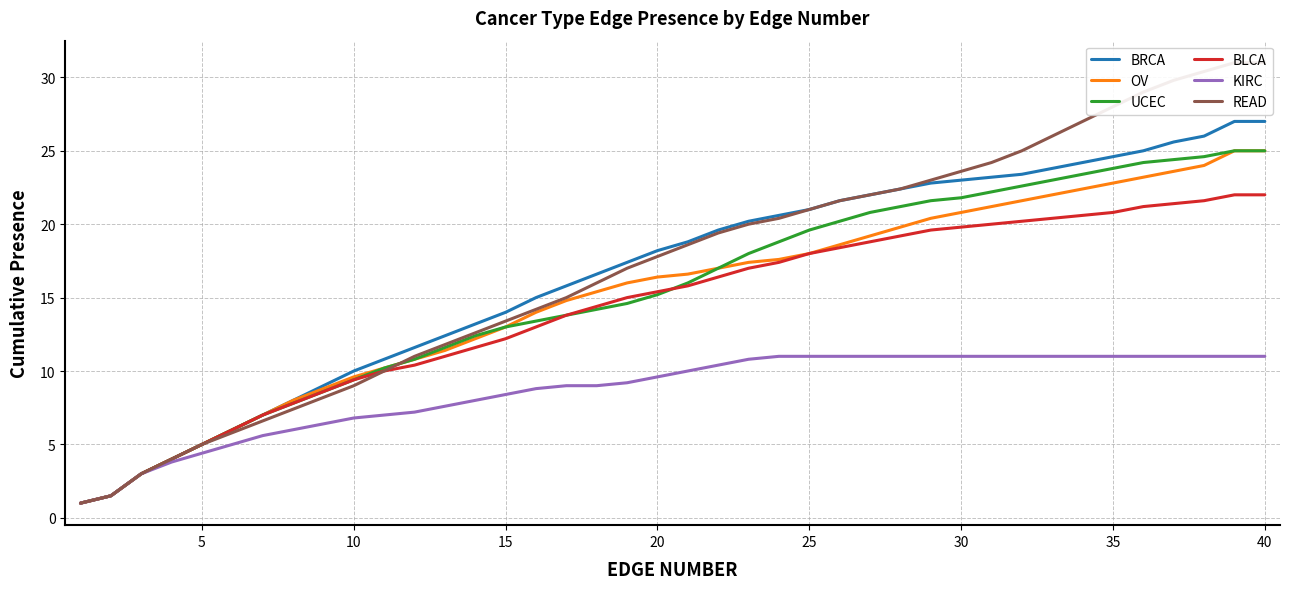

Which series has the largest range (max minus min)?

READ